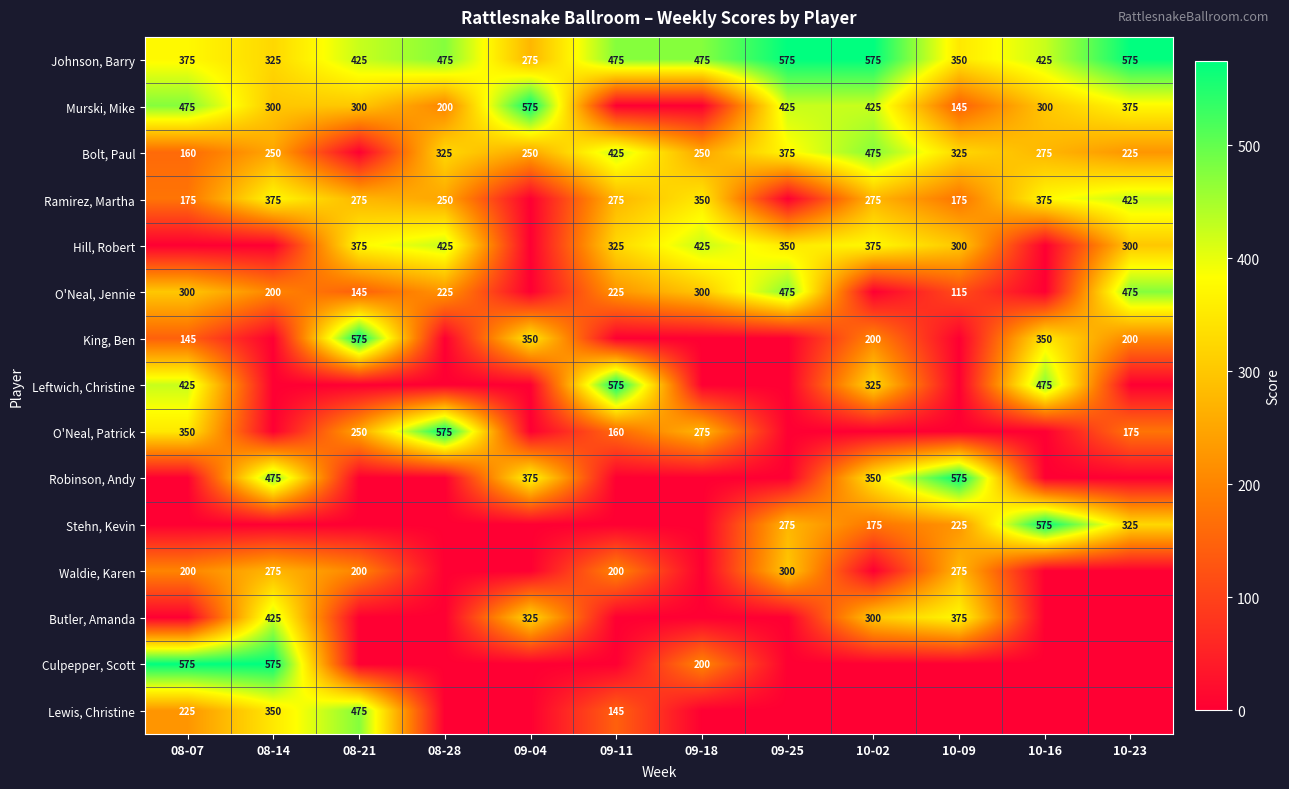

Is it true that Waldie, Karen equals 268 at 08-07?

False